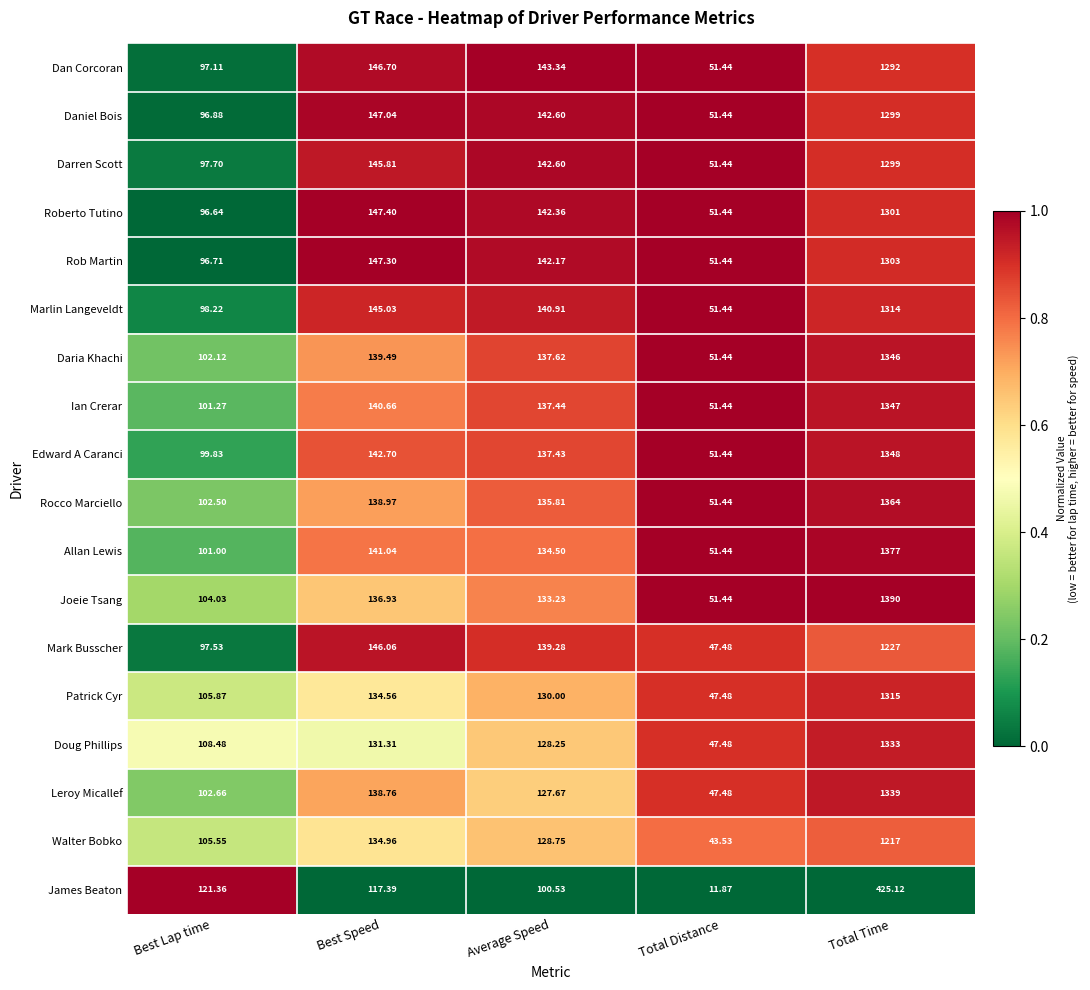

At which category does the chart reach its minimum across all series?

Total Distance